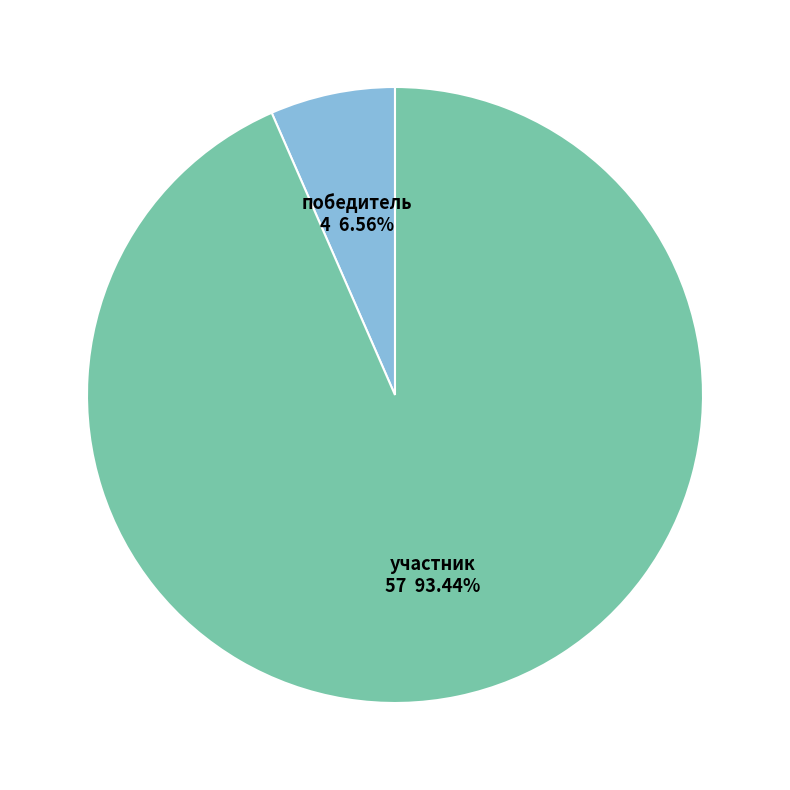

Which category accounts for the majority?

участник